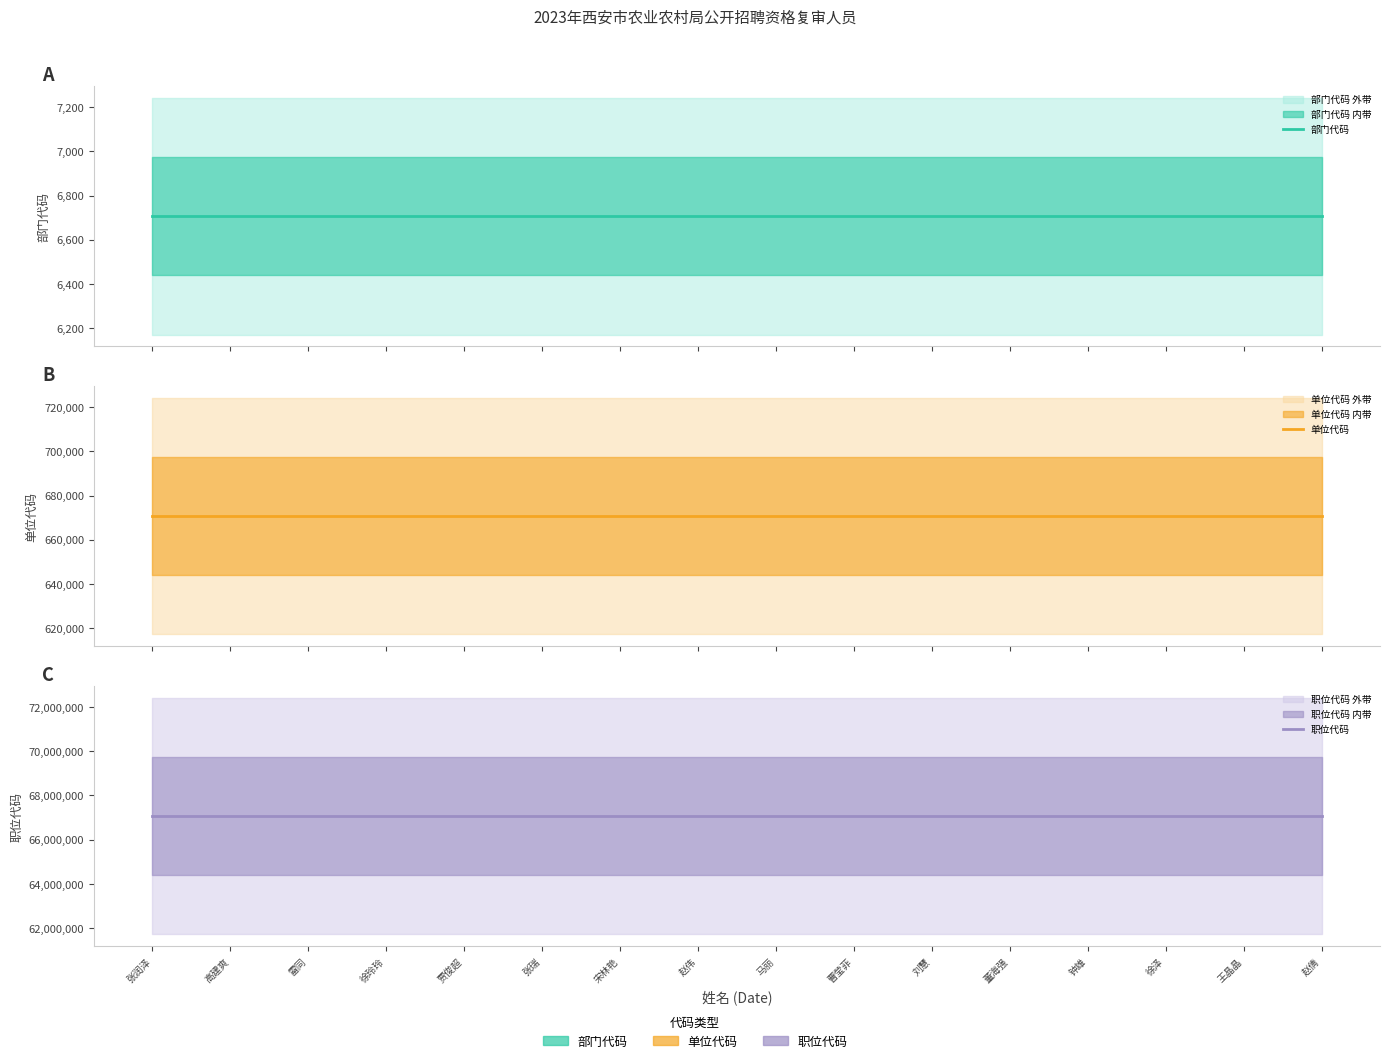

At how many categories does at least one series exceed 26449995?

16